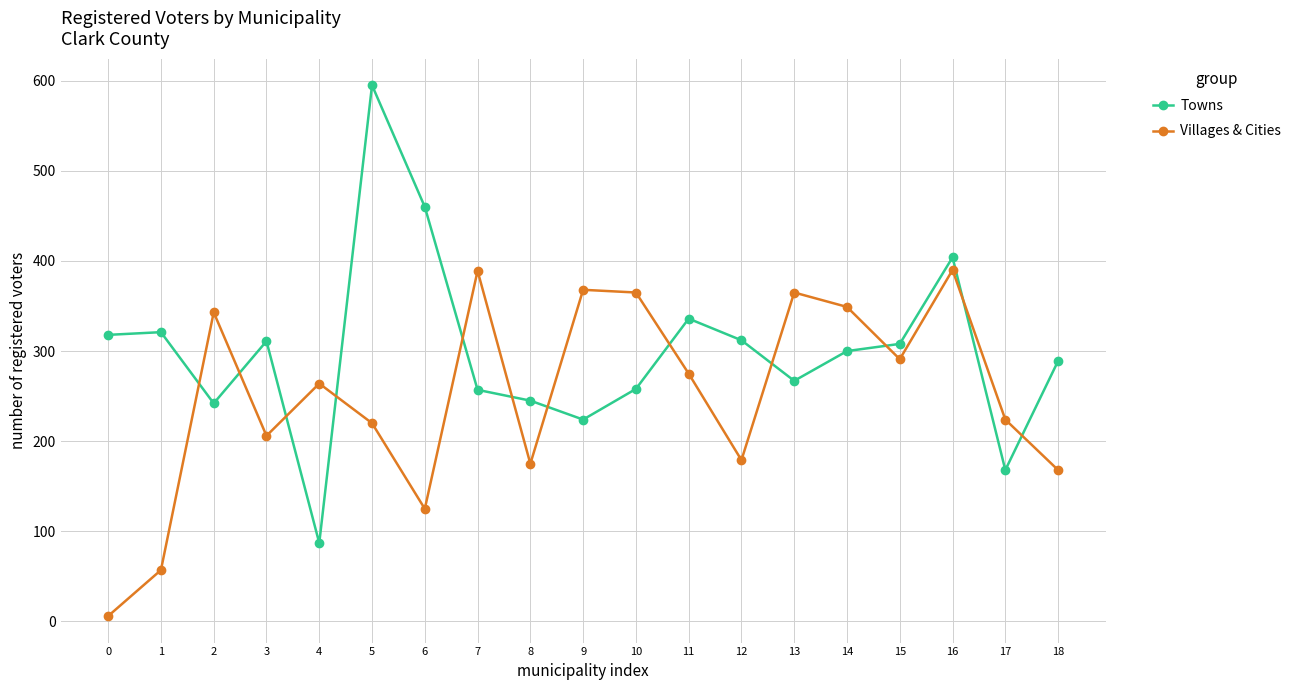

What is the value of the Towns point at the 10th from the left?

224